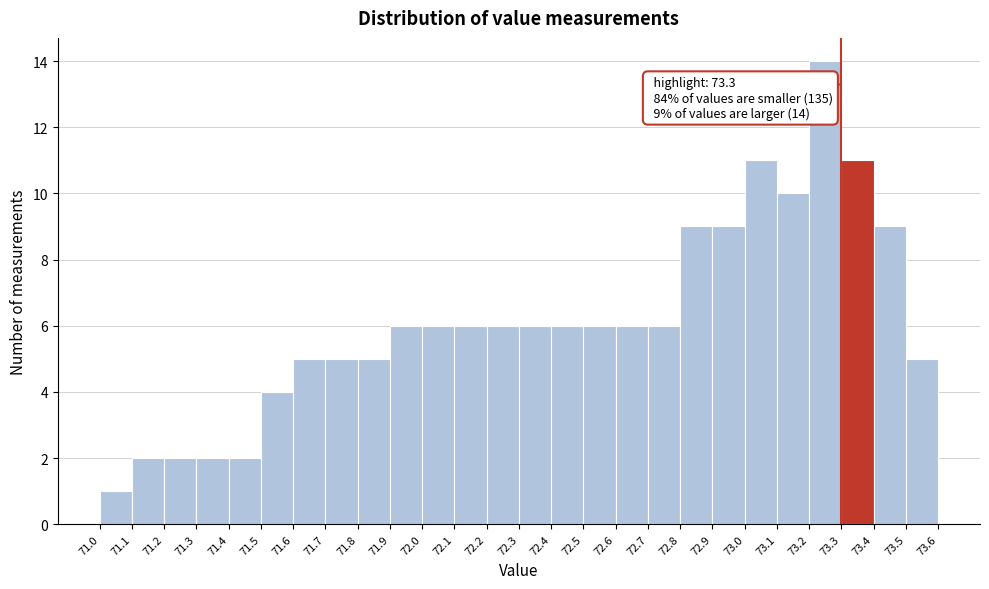

Which range on the x-axis has the tallest bar?

73.2 to 73.3